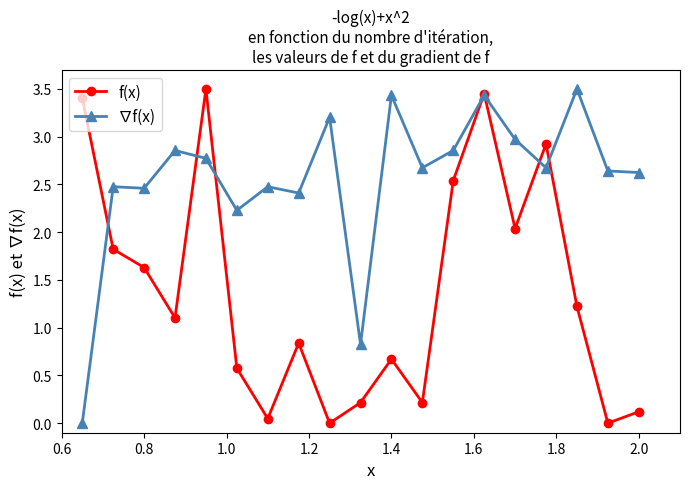

True or false: f(x) has more than 1 points higher than both neighbors.

True